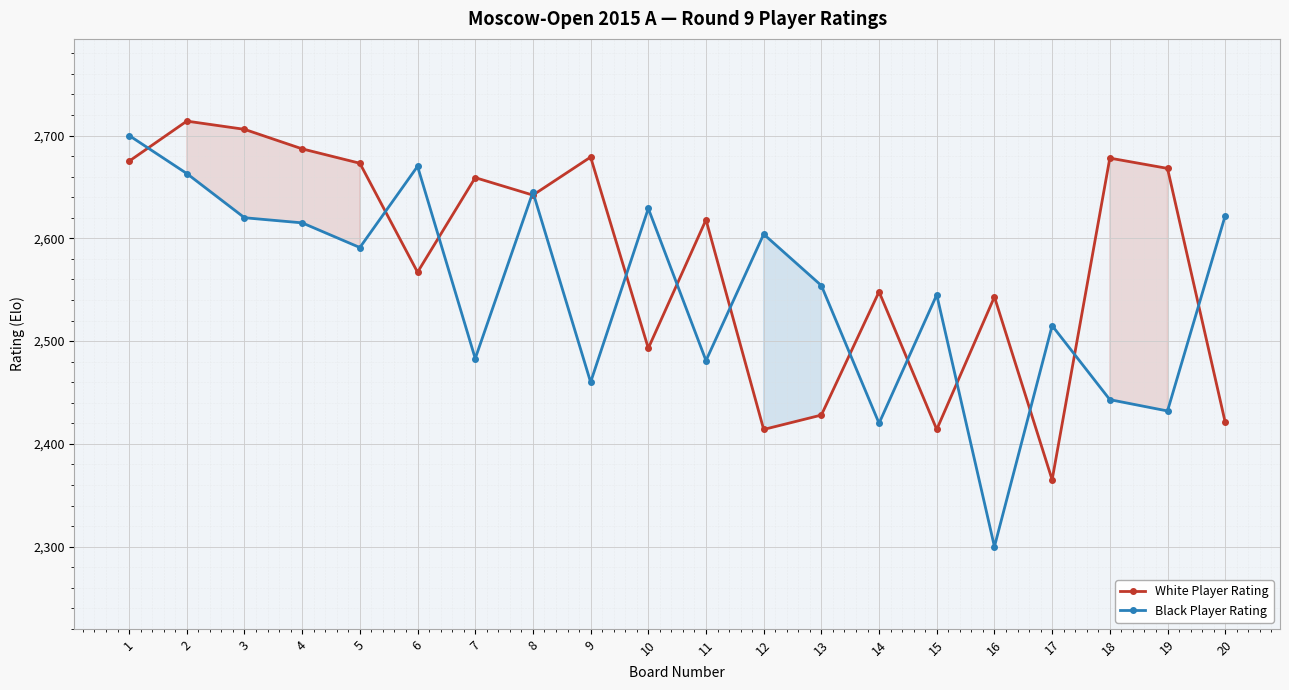

How many times do Black Player Rating and White Player Rating cross each other?

14